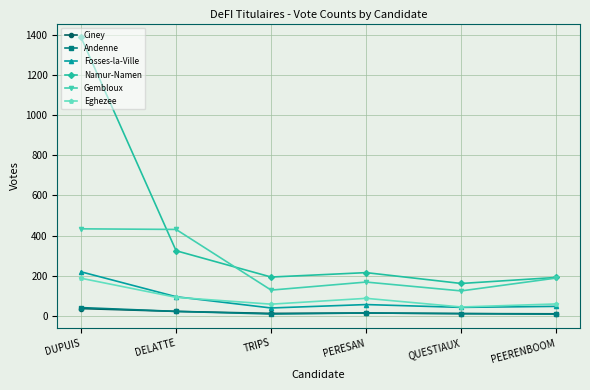

At how many categories does at least one series exceed 694?

1